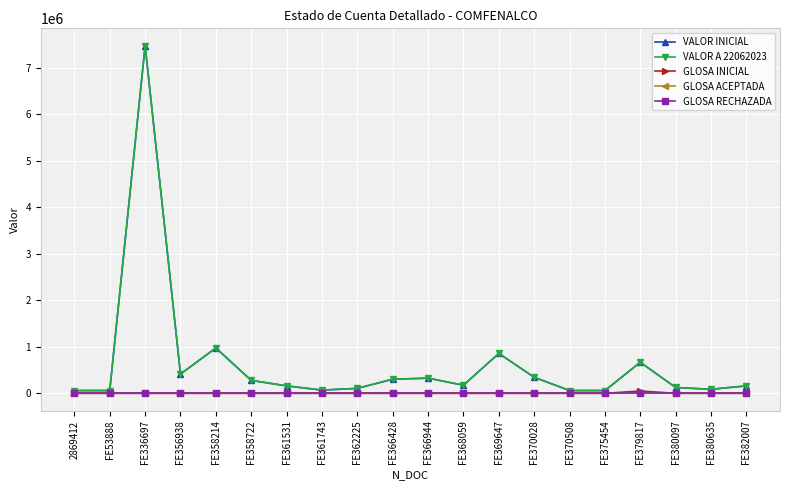

At which label is VALOR A 22062023 closest to 3766651?

FE358214